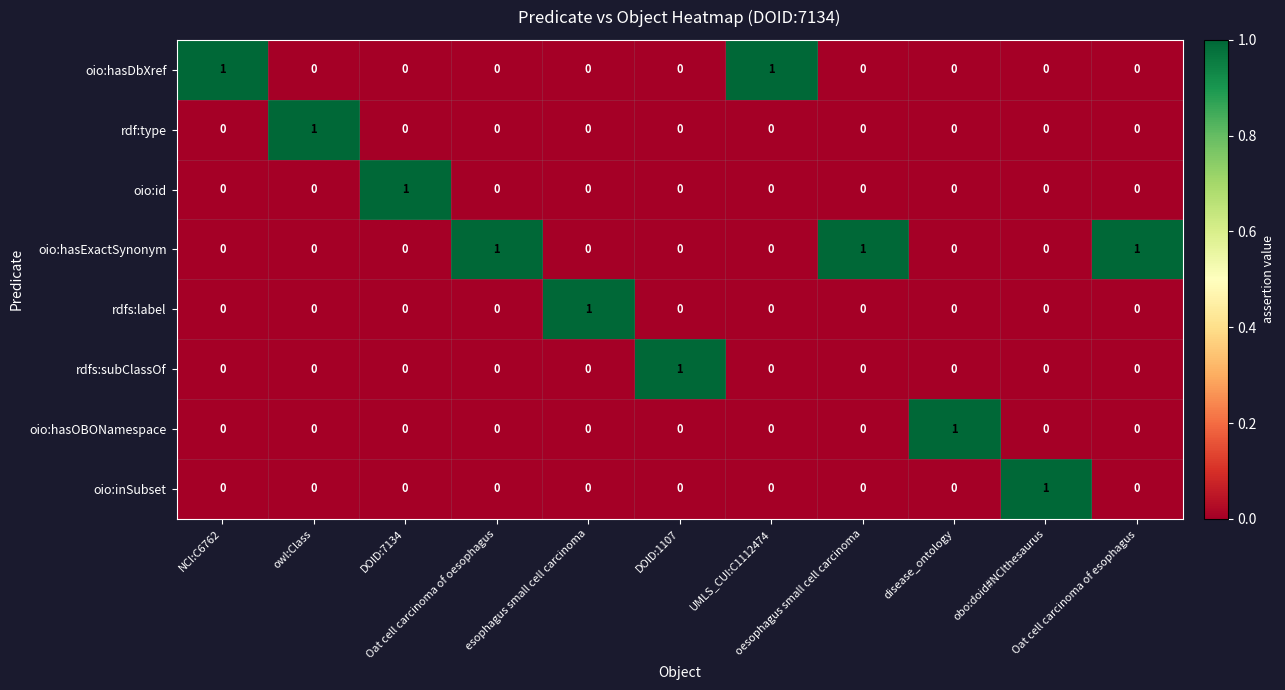

Count the oio:hasDbXref values in the range 0 to 1.

11